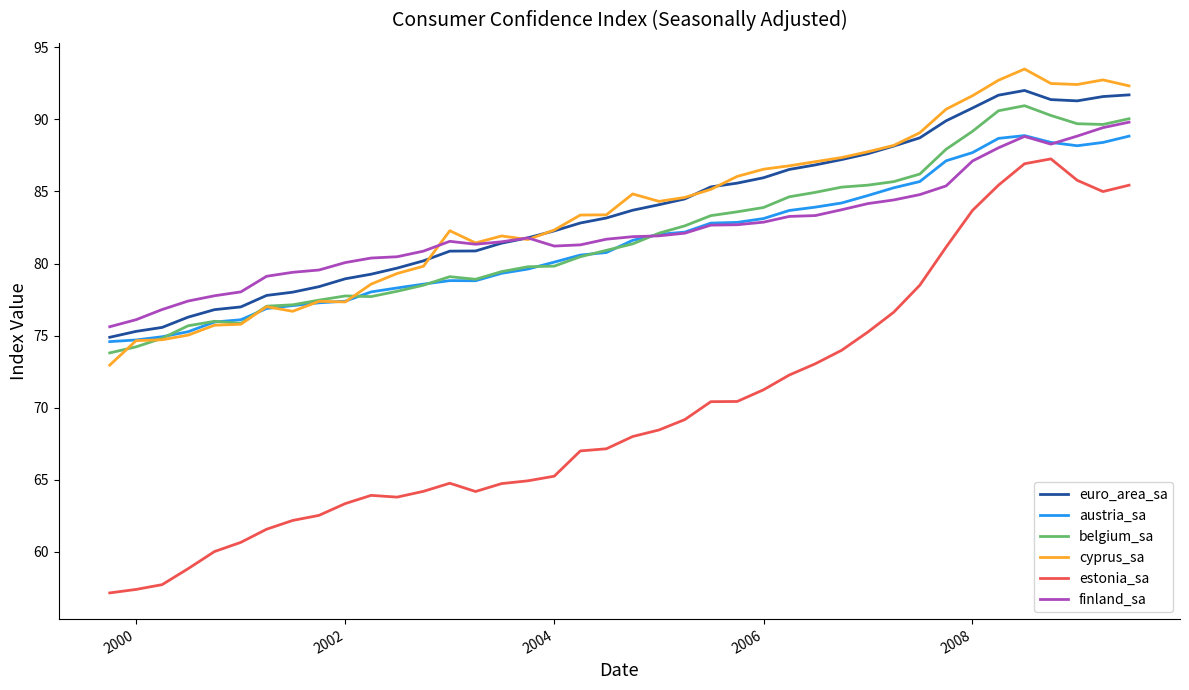

Which series has the largest range (max minus min)?

estonia_sa